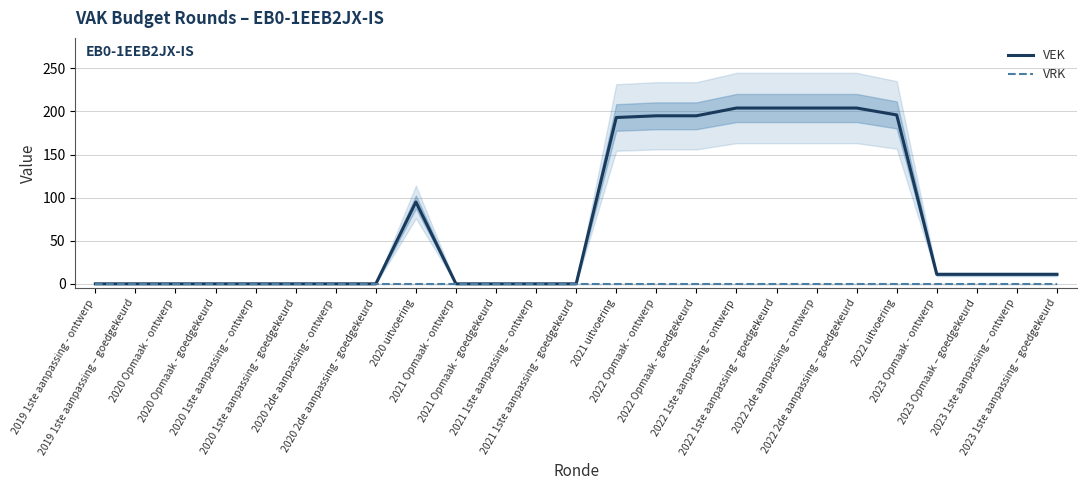

At which label does VEK reach its peak?

2022 1ste aanpassing – ontwerp